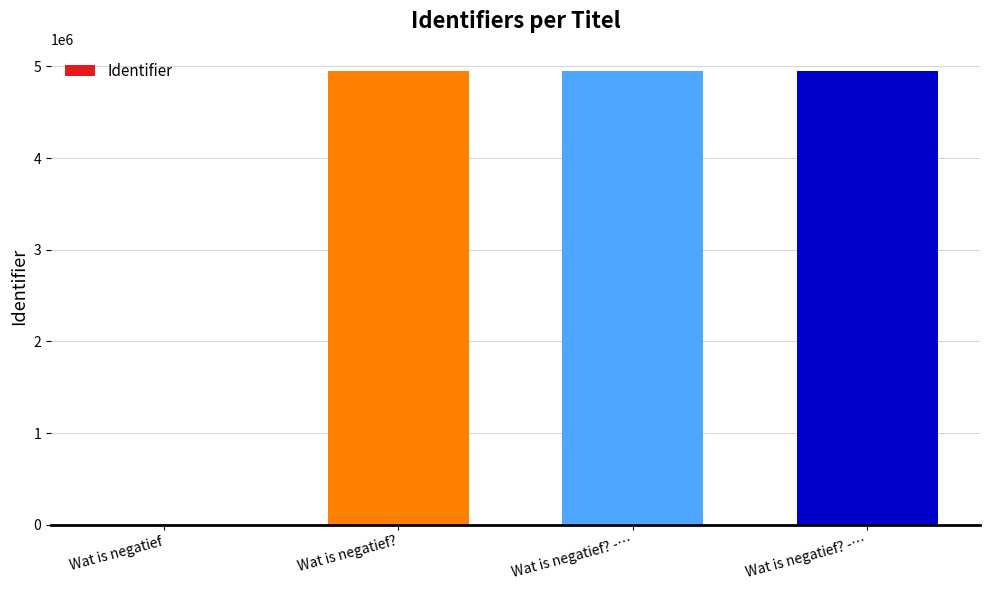

Rank the categories by value from lowest to highest.

Wat is negatief, Wat is negatief?, Wat is negatief? -…, Wat is negatief? -…